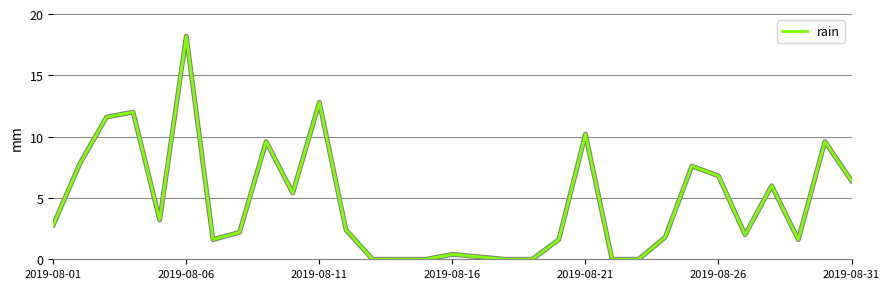

What is the difference between the second highest and second lowest values?

12.8